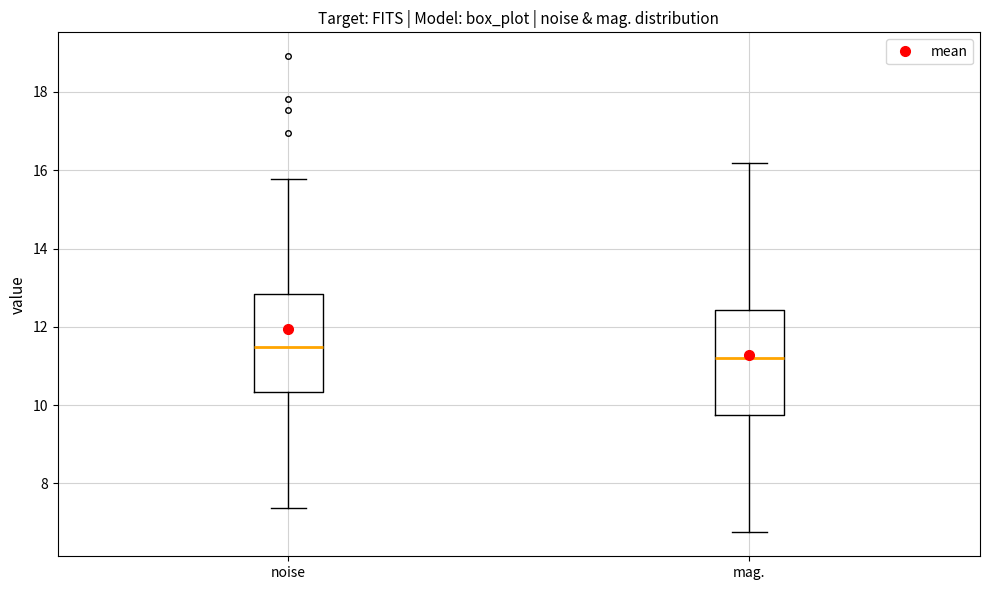

Where does the upper whisker of the box for mag. end on the y-axis? The values are not printed on the chart, so give them approximately, as read against the axis.

16.2